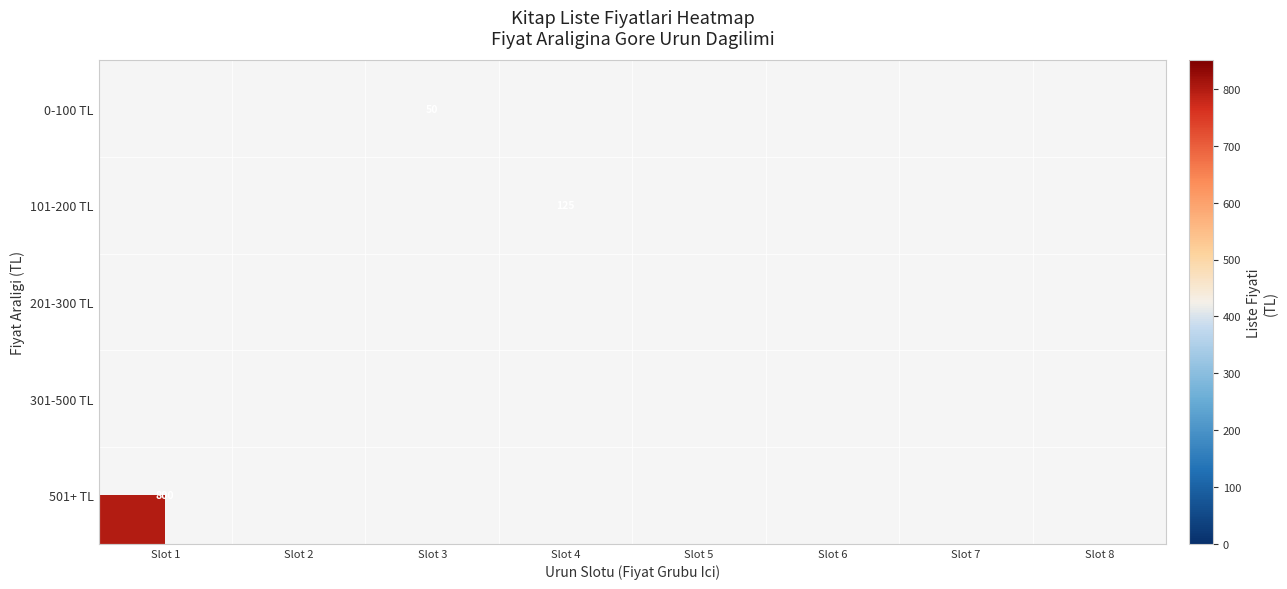

List the series in order of their peak value, lowest first.

0-100 TL, 101-200 TL, 201-300 TL, 301-500 TL, 501+ TL